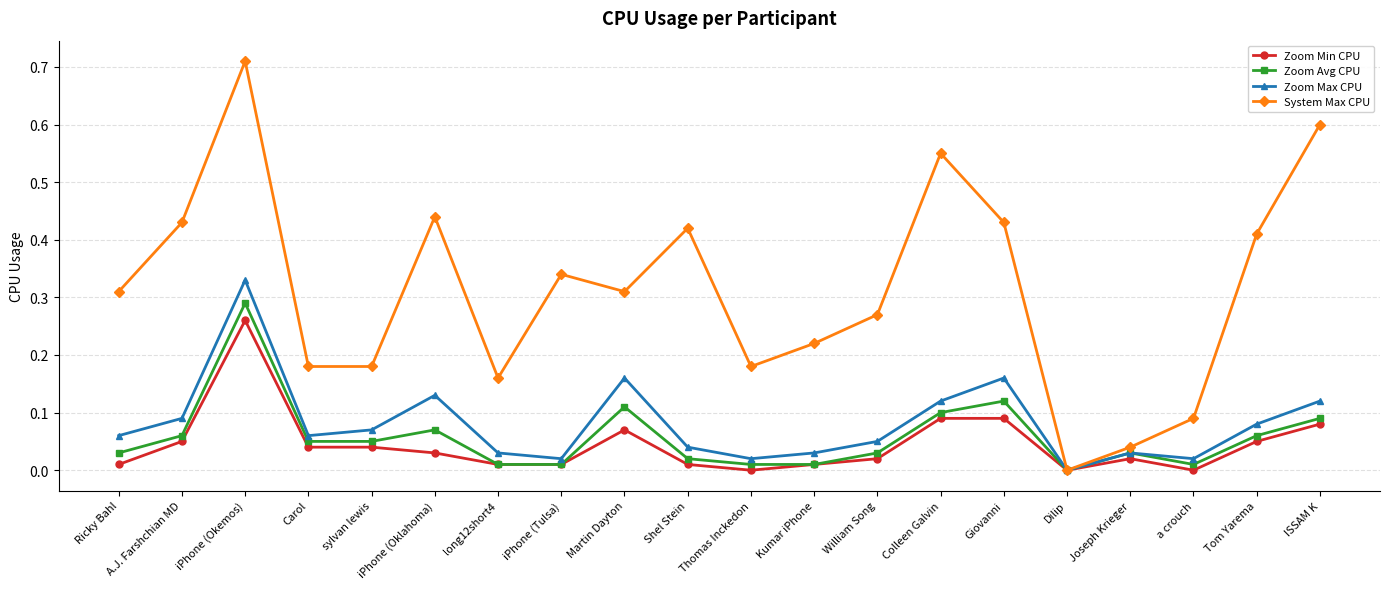

Which series changed the most between A.J. Farshchian MD and Kumar iPhone?

System Max CPU